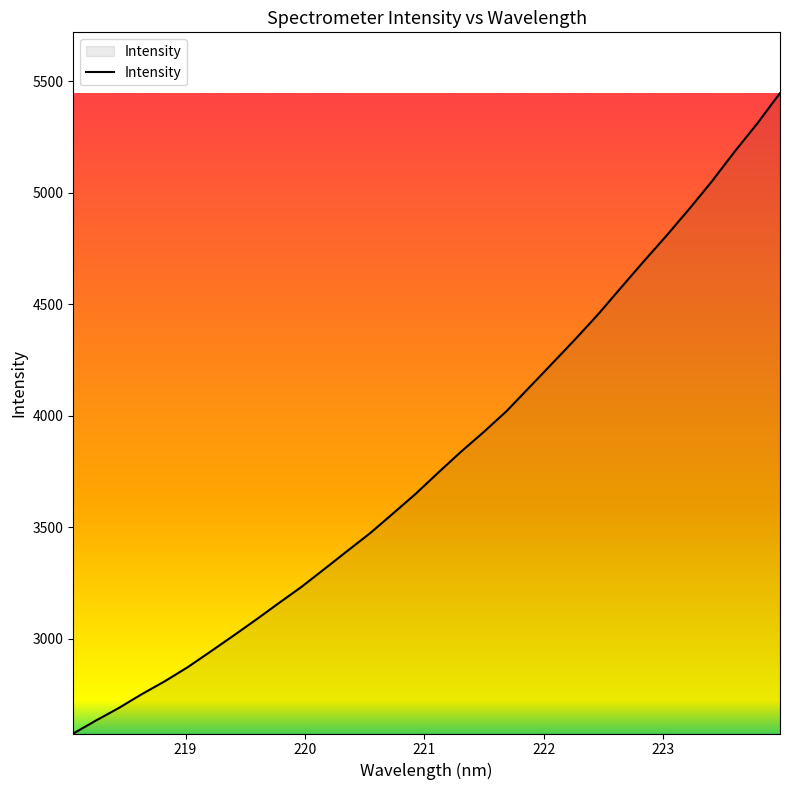

What is the greatest value displayed?

5447.5